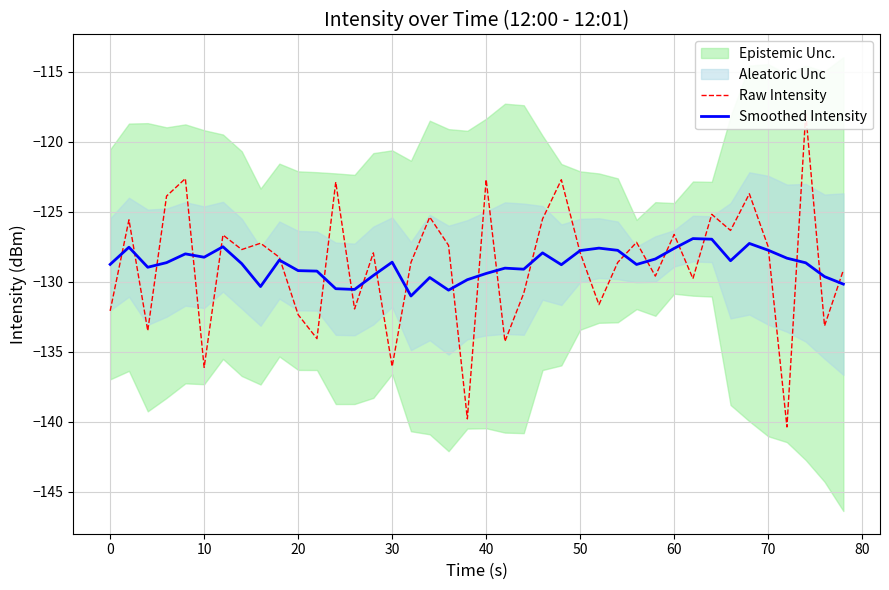

What is the highest value of the Smoothed Intensity series?

-126.9